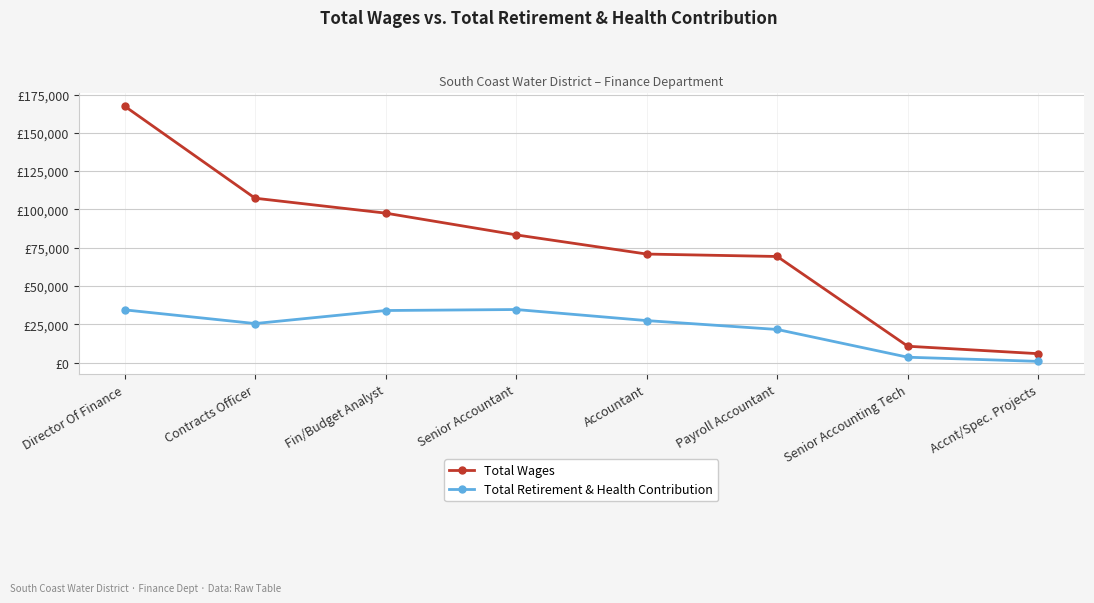

What is the total value across all series at Payroll Accountant?

90909